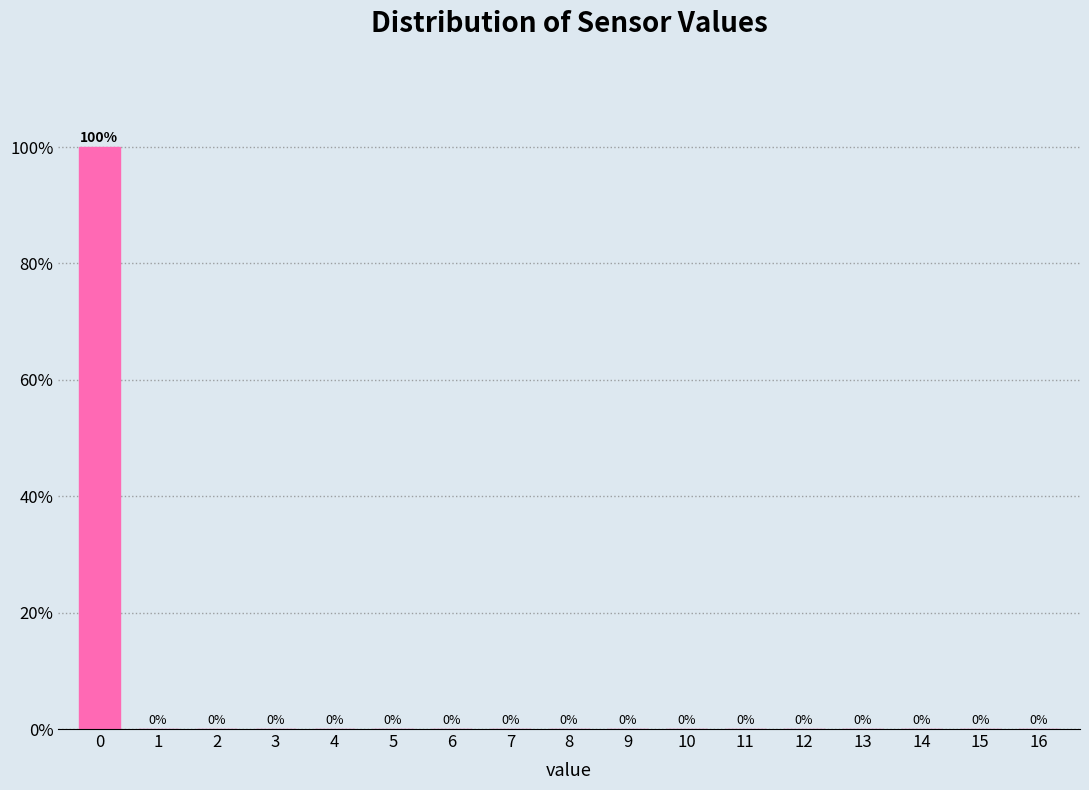

How tall is the bar that spans -0.5 to 0.5 on the x-axis?

100